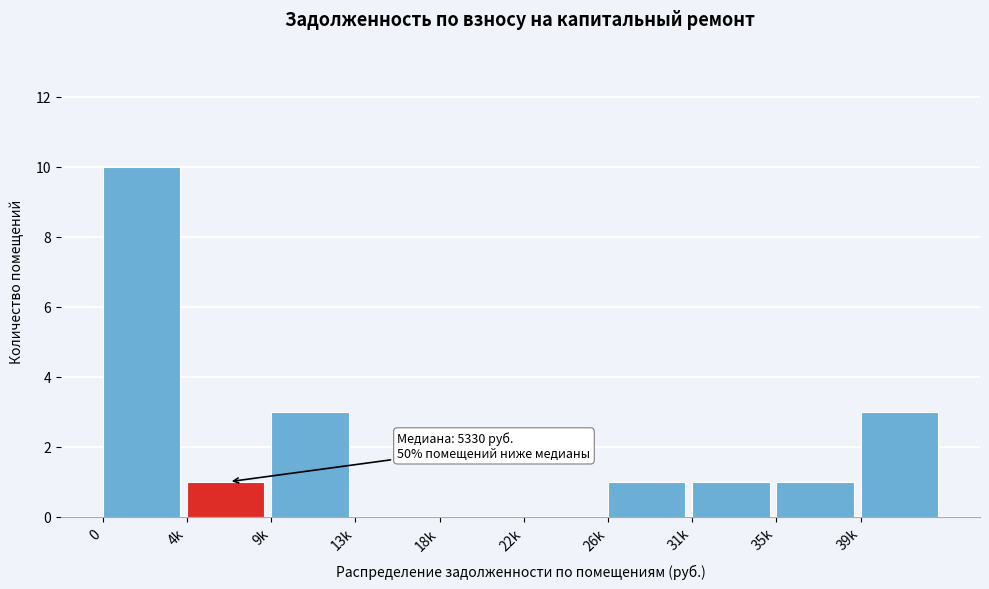

Reading left to right, what are all the values shown in this chart?

0=10	4k=1	9k=3	13k=0	18k=0	22k=0	26k=1	31k=1	35k=1	39k=3